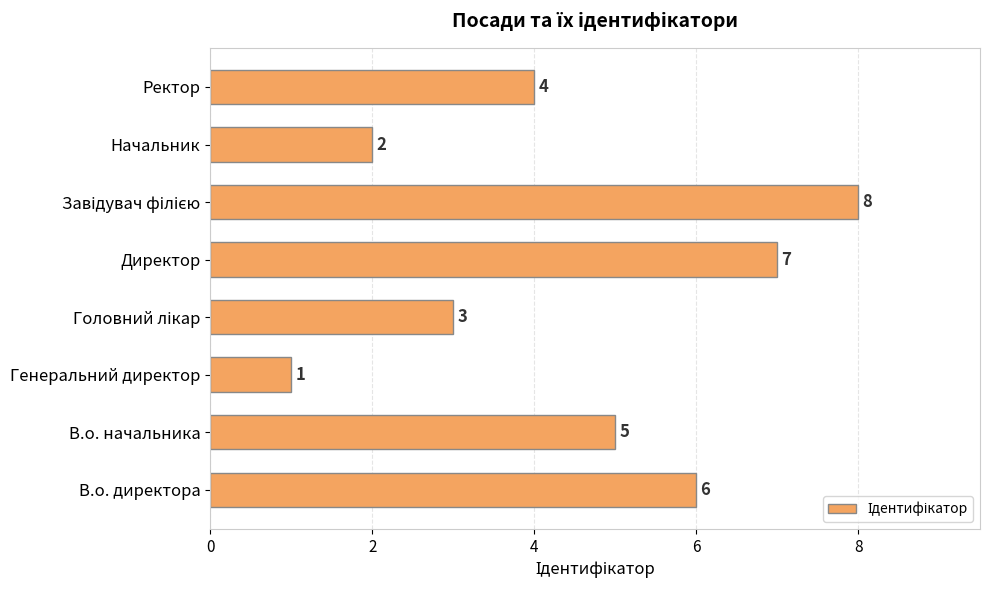

The value at Начальник is 3. True or false?

False